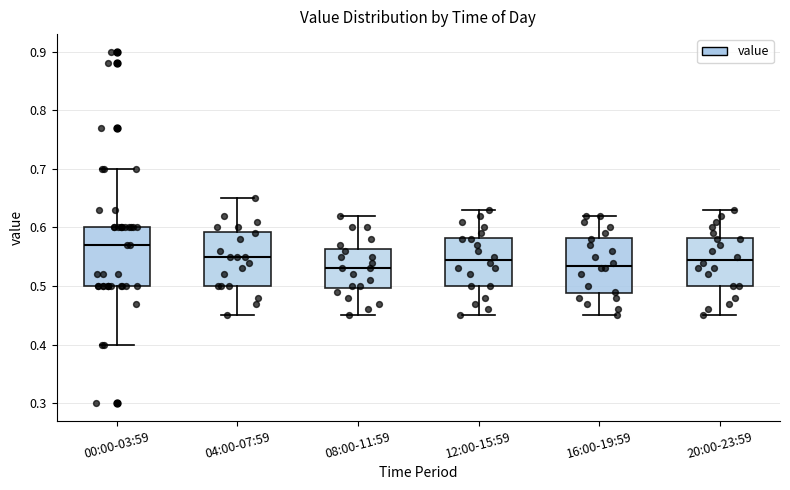

Reading left to right, transcribe this box plot: for each box, give where its median line is, the range the box spans, and where its two whiskers end, as read against the y-axis. The values are not printed on the chart, so give them approximately, as read against the axis.

00:00-03:59: median 0.57, box 0.50 to 0.60, whiskers 0.40 to 0.70
04:00-07:59: median 0.55, box 0.50 to 0.59, whiskers 0.45 to 0.65
08:00-11:59: median 0.53, box 0.50 to 0.56, whiskers 0.45 to 0.62
12:00-15:59: median 0.55, box 0.50 to 0.58, whiskers 0.45 to 0.63
16:00-19:59: median 0.54, box 0.49 to 0.58, whiskers 0.45 to 0.62
20:00-23:59: median 0.55, box 0.50 to 0.58, whiskers 0.45 to 0.63